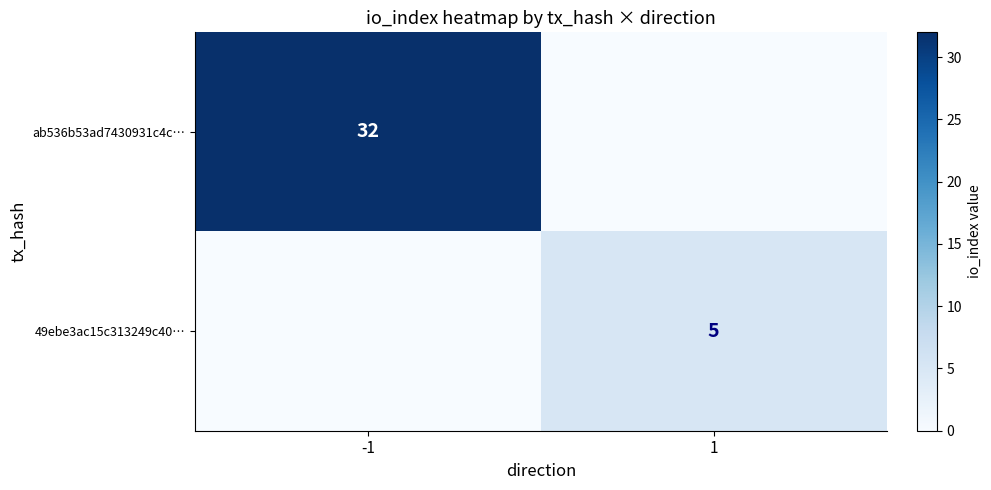

Is the value of 49ebe3ac15c313249c40… at 1 greater than the value of ab536b53ad7430931c4c… at -1?

No